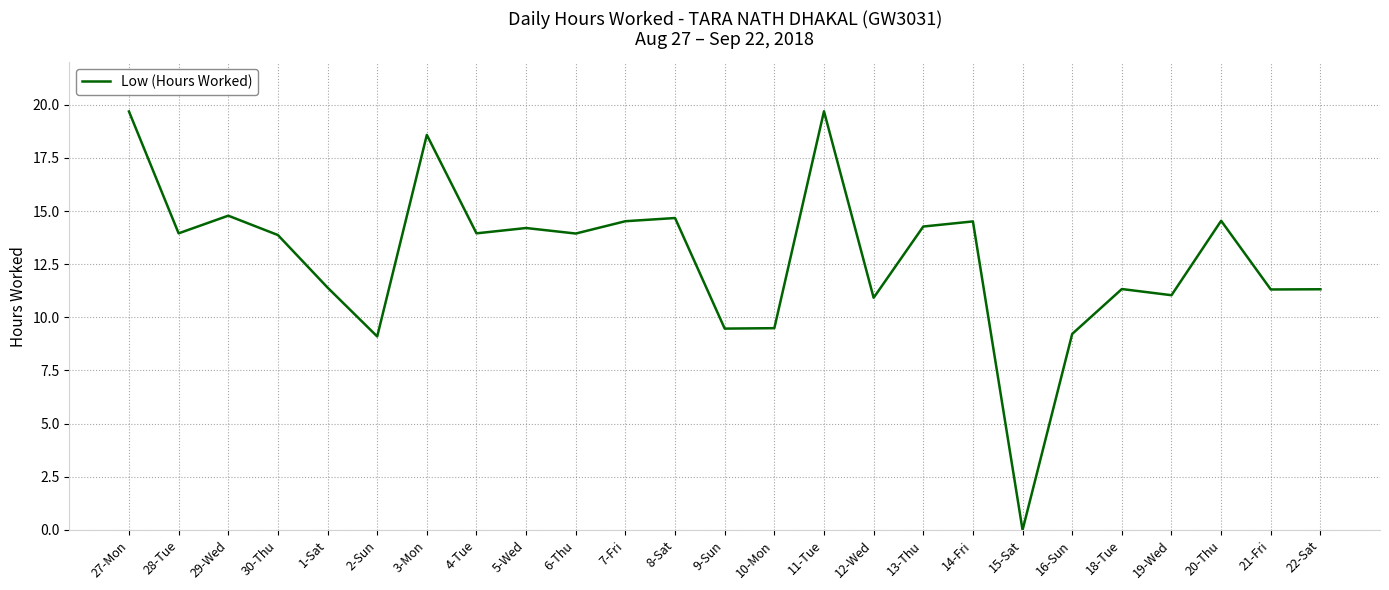

Where does the data first go above 13?

27-Mon